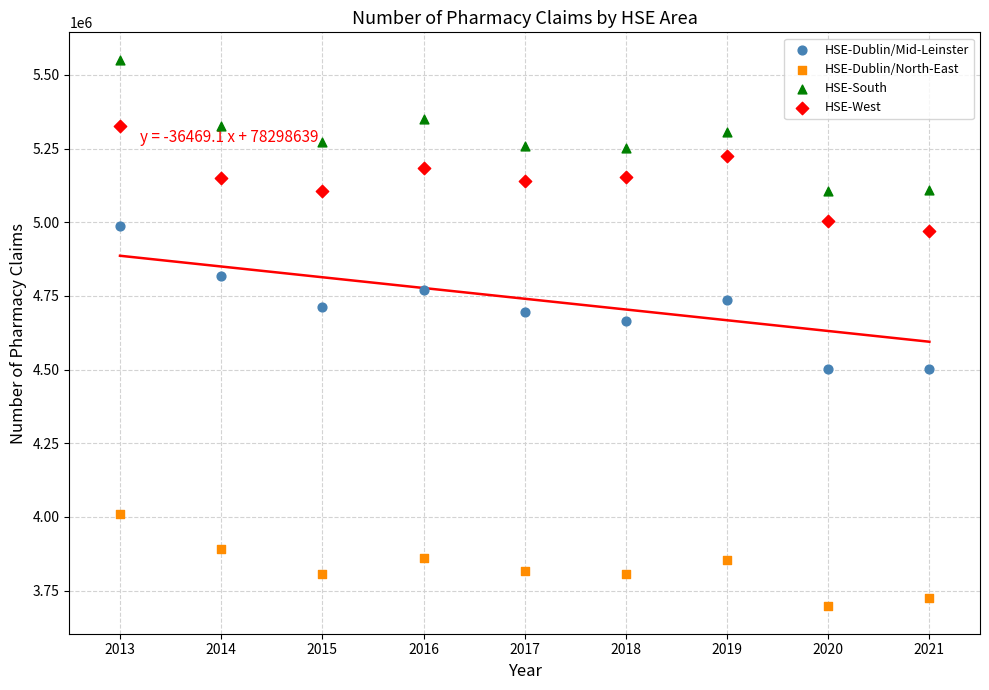

Across all data points, what is the range of X values (max minus min)?

8